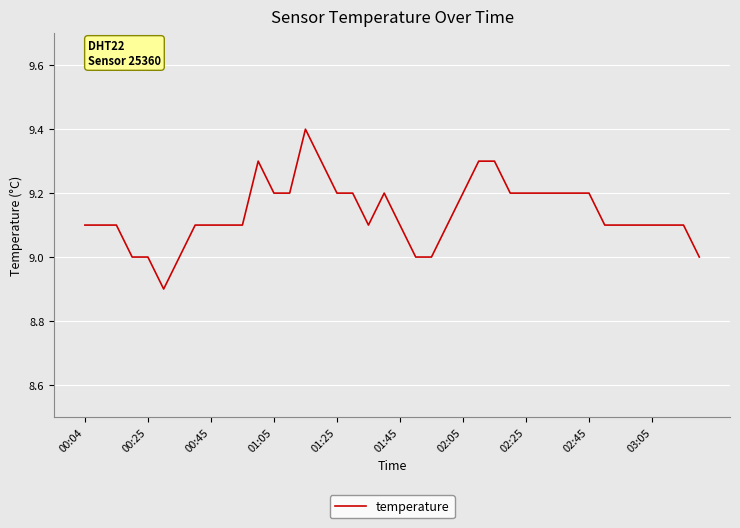

How many values are between 9 and 10?

39